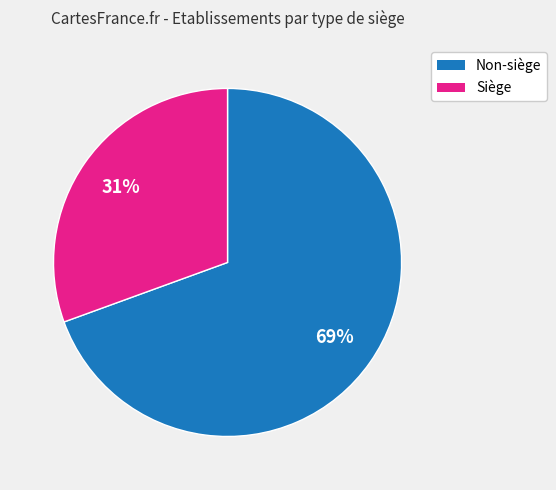

To the nearest percent, what is the average slice percentage?

50%